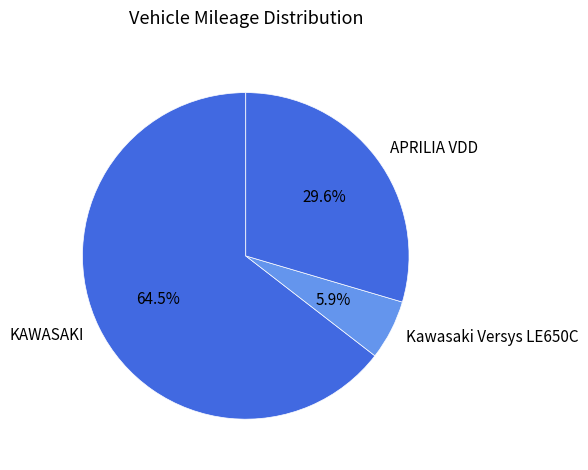

Which slice represents more than half of the pie?

KAWASAKI